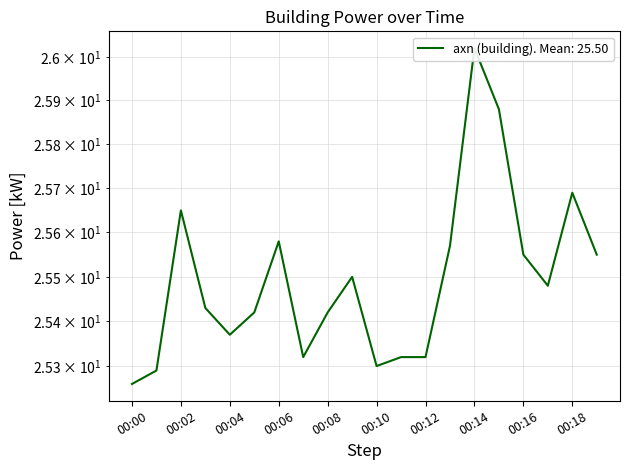

Reading left to right, list all the values displayed in this chart.

00:00=25.3	00:01=25.3	00:02=25.6	00:03=25.4	00:04=25.4	00:05=25.4	00:06=25.6	00:07=25.3	00:08=25.4	00:09=25.5	00:10=25.3	00:11=25.3	00:12=25.3	00:13=25.6	00:14=26.0	00:15=25.9	00:16=25.6	00:17=25.5	00:18=25.7	00:19=25.6